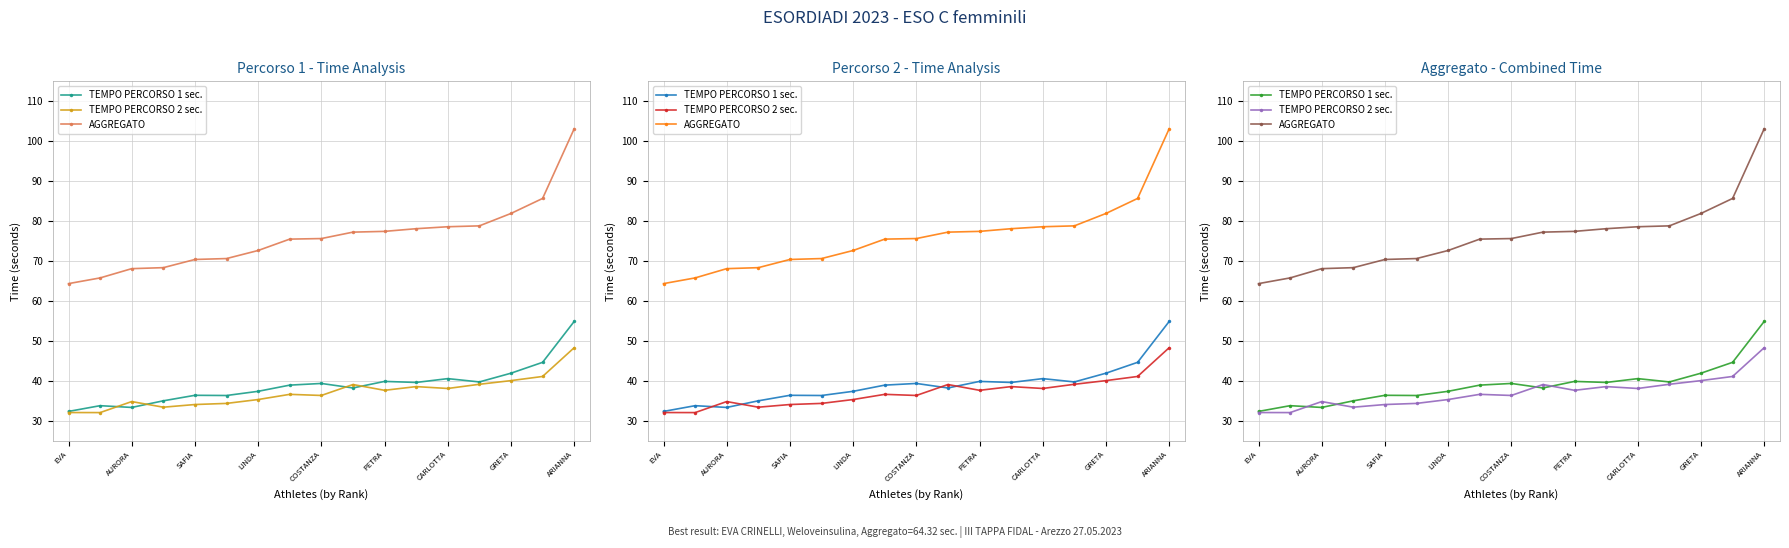

True or false: AGGREGATO and TEMPO PERCORSO 2 sec. intersect in this chart.

False